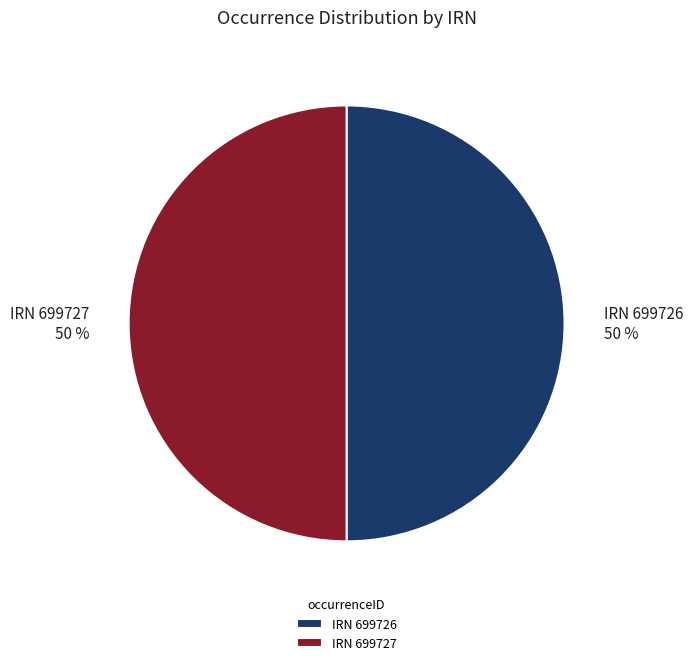

To the nearest percent, what is the combined percentage of IRN 699727 and IRN 699726?

100%